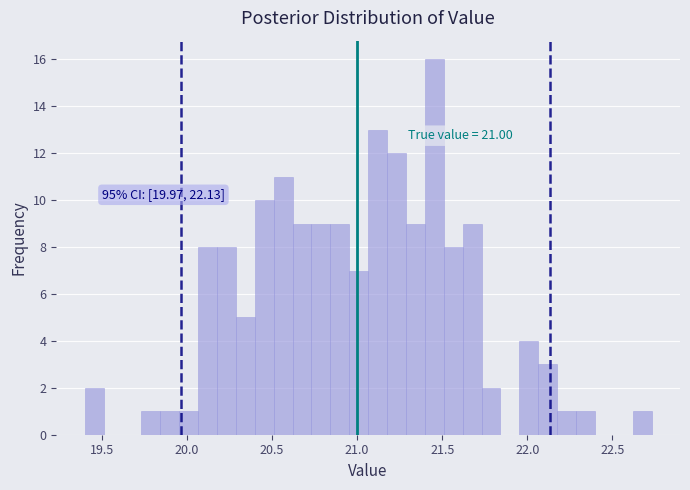

Around what value on the x-axis is the tallest bar? Give the approximate position of its centre, as read against the axis.

21.45